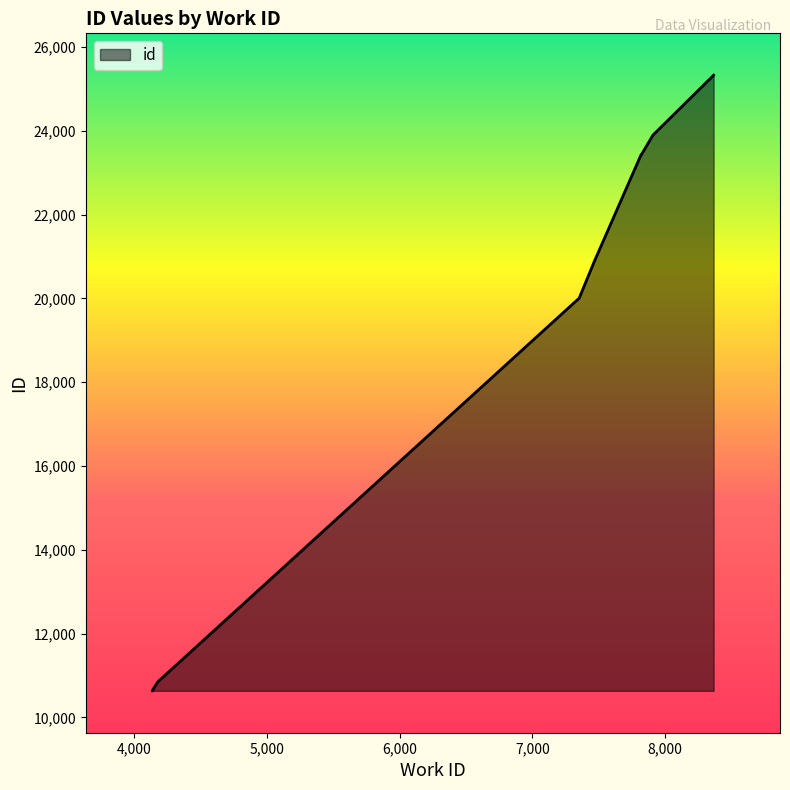

Reading left to right, transcribe all the data shown in this chart.

10636	10641	10846	20005	20889	23427	23430	23894	25323